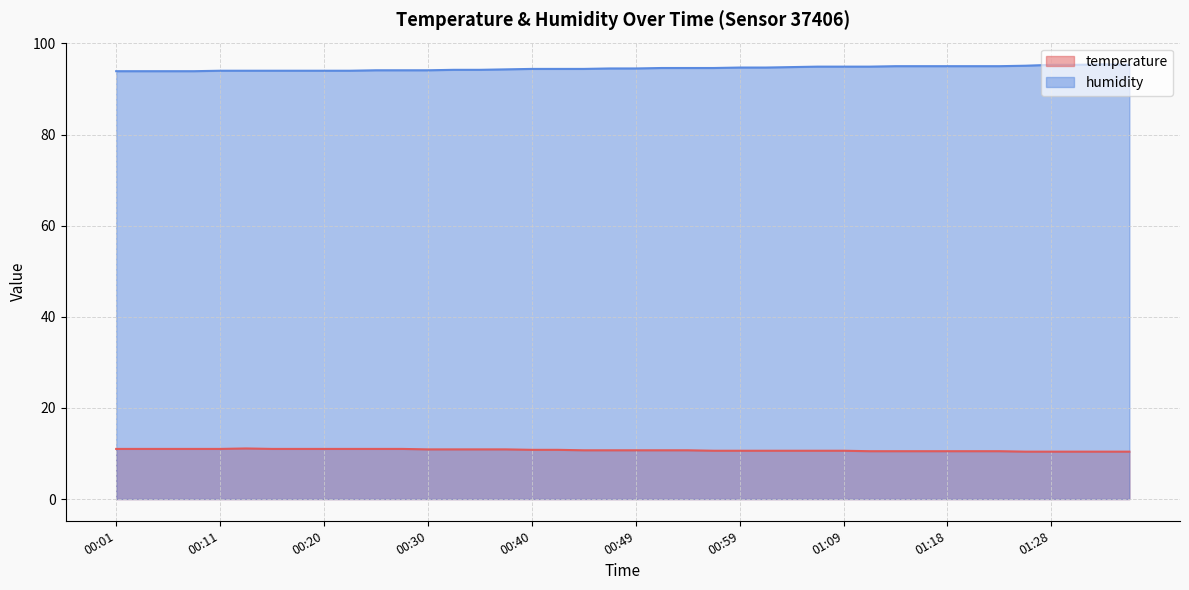

What is the maximum value shown in the chart?

95.4